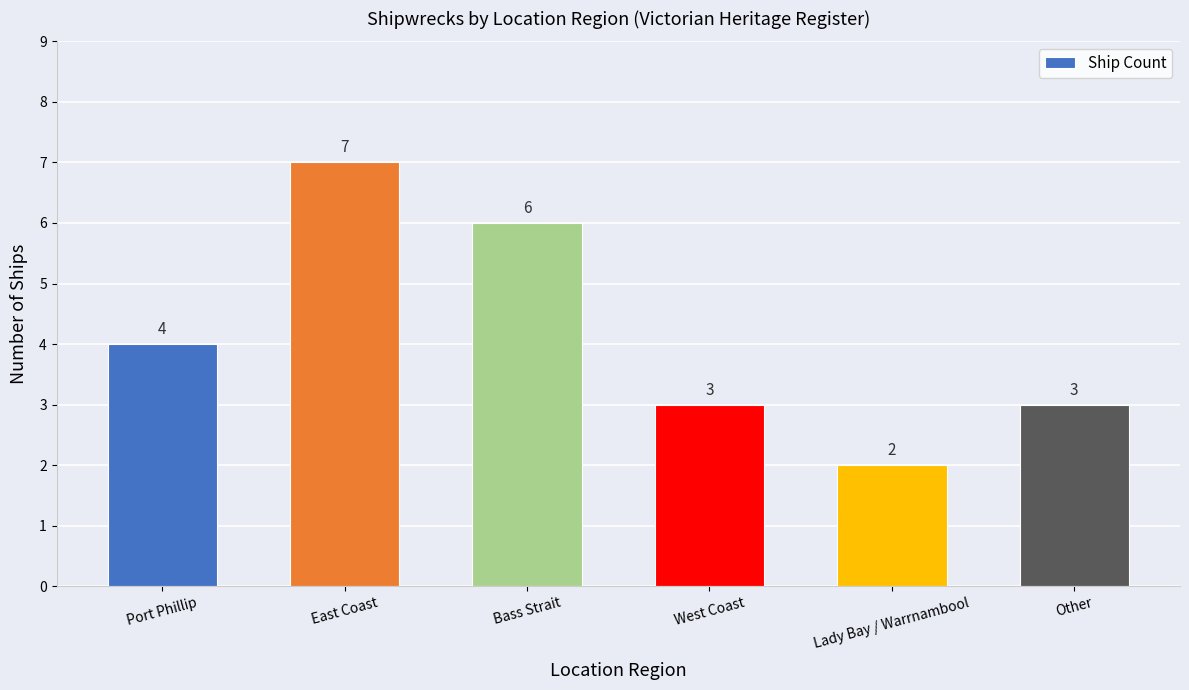

True or false: the data shows 1 at West Coast.

False